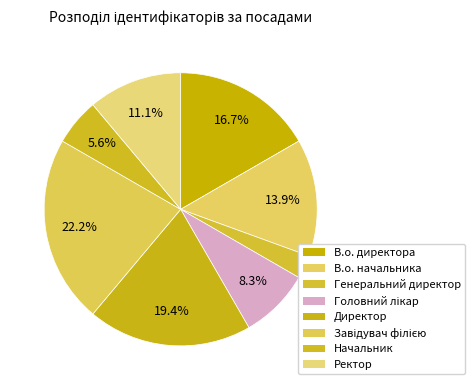

True or false: В.о. директора accounts for 17% of the total.

True